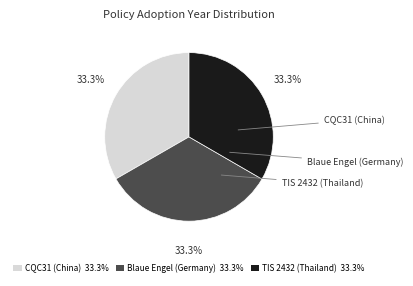

Does Blaue Engel (Germany) 33.3% account for over 50% of the chart?

No